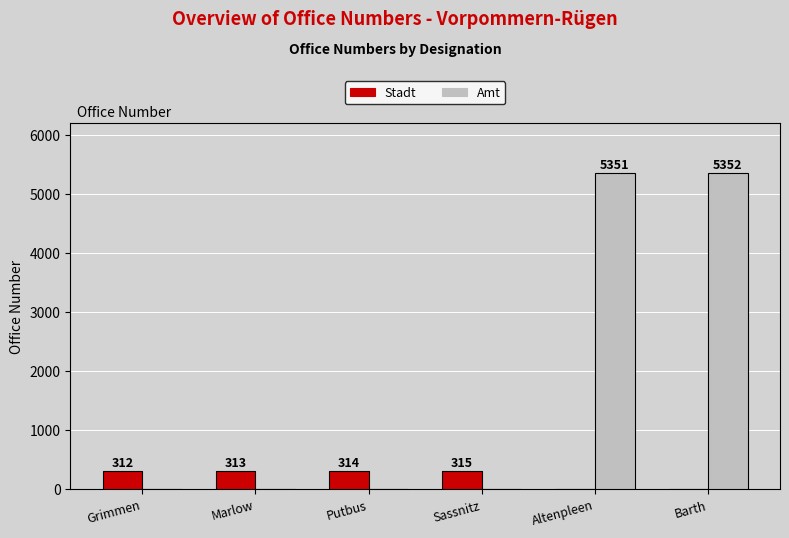

What are all the series names shown in the legend?

Stadt, Amt